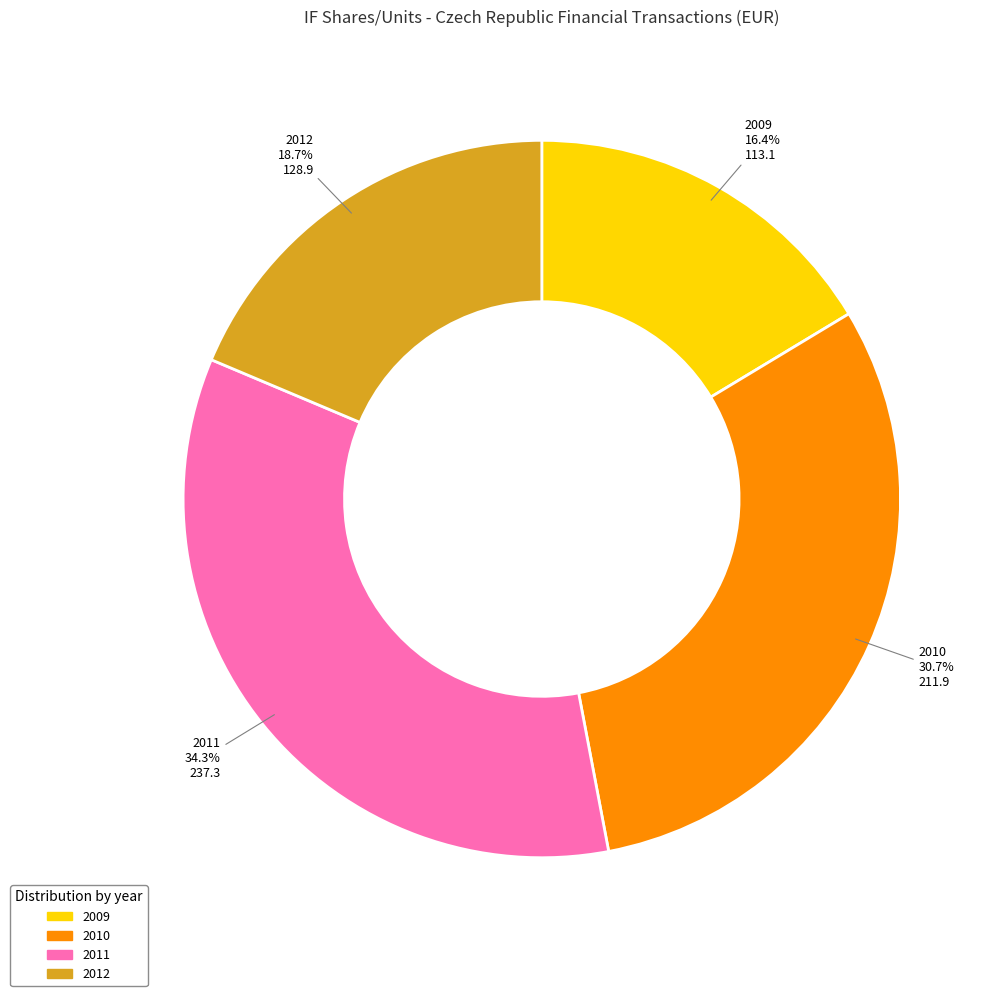

The 2011 slice represents 6% of the pie. True or false?

False